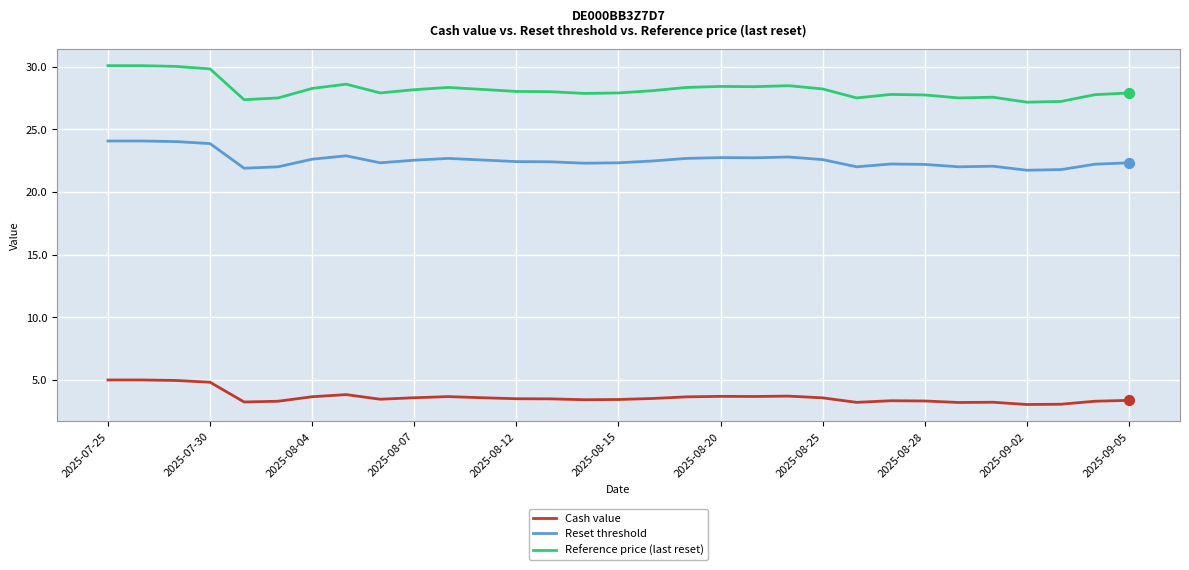

Which series has the largest total across all categories?

Reference price (last reset)